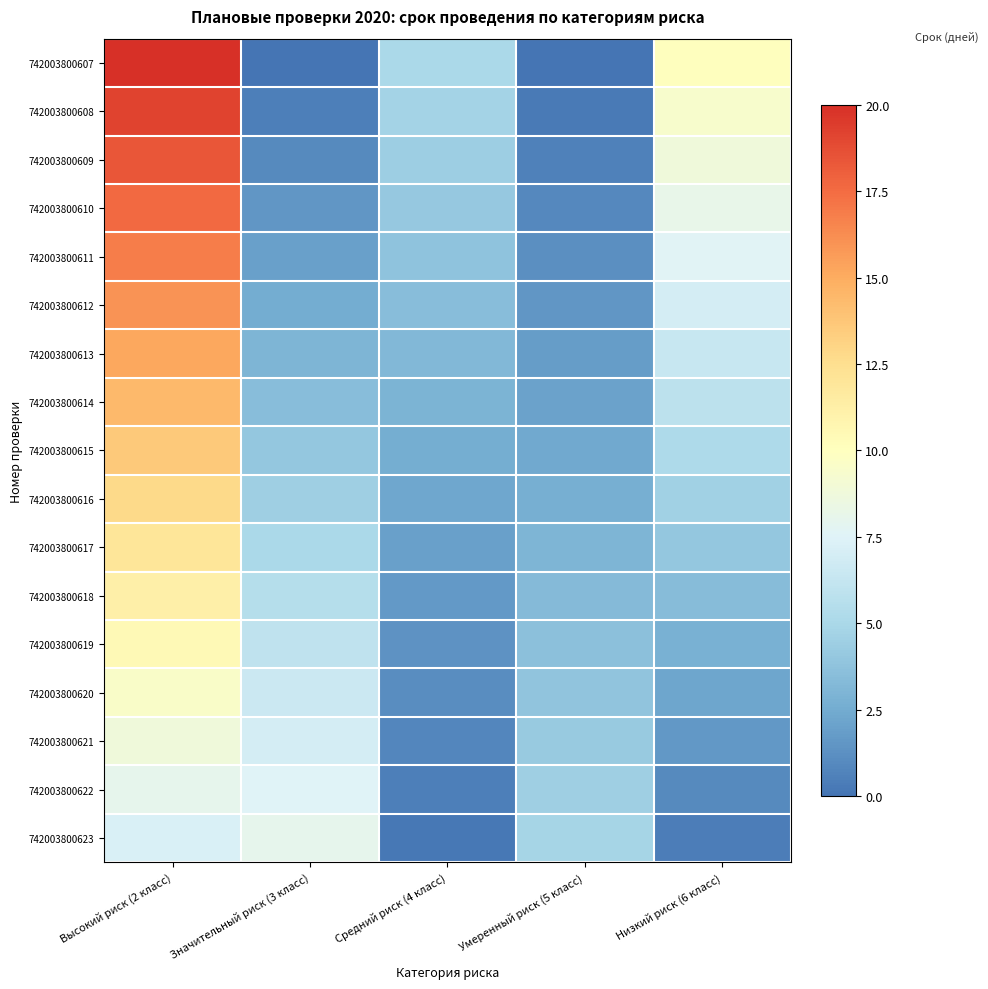

Which series changed the most between Значительный риск (3 класс) and Средний риск (4 класс)?

742003800623